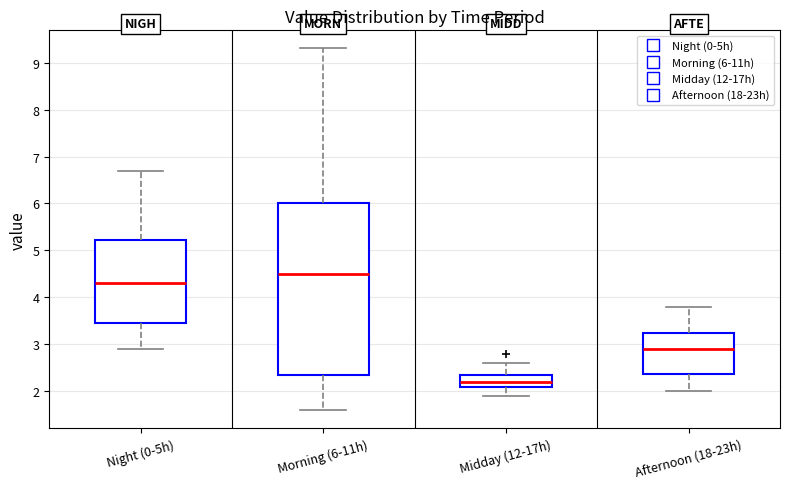

Reading left to right, transcribe this box plot: for each box, give where its median line is, the range the box spans, and where its two whiskers end, as read against the y-axis. The values are not printed on the chart, so give them approximately, as read against the axis.

Night (0-5h): median 4.3, box 3.5 to 5.2, whiskers 2.9 to 6.7
Morning (6-11h): median 4.5, box 2.4 to 6.0, whiskers 1.6 to 9.3
Midday (12-17h): median 2.2, box 2.1 to 2.4, whiskers 1.9 to 2.6
Afternoon (18-23h): median 2.9, box 2.4 to 3.3, whiskers 2.0 to 3.8